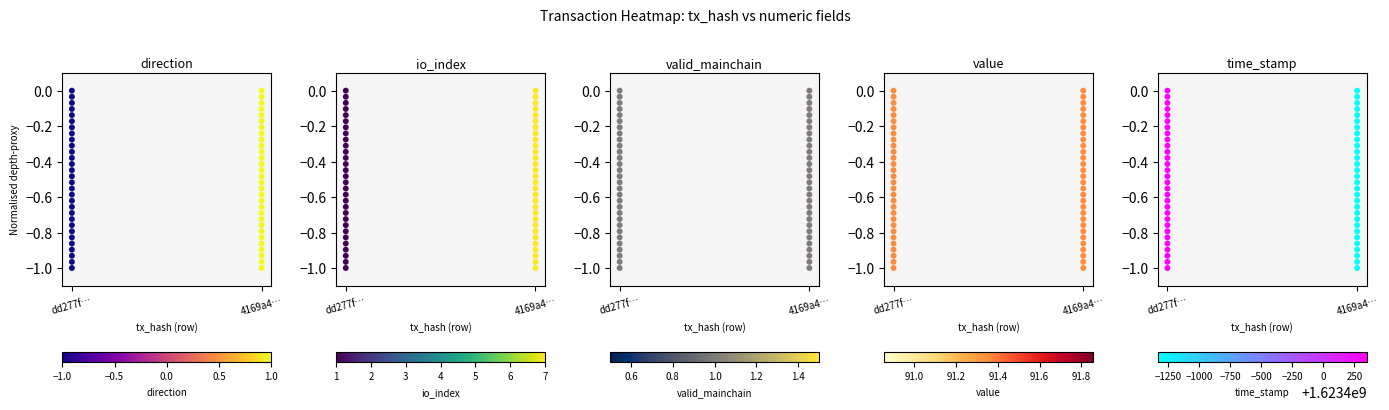

Where is dd277ffa… nearest to the value 0?

dd277f…